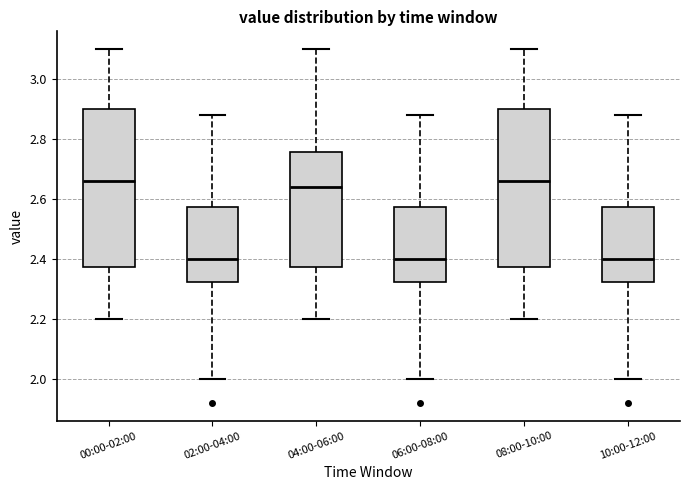

Where does the upper whisker of the box for 08:00-10:00 end on the y-axis? The values are not printed on the chart, so give them approximately, as read against the axis.

3.10